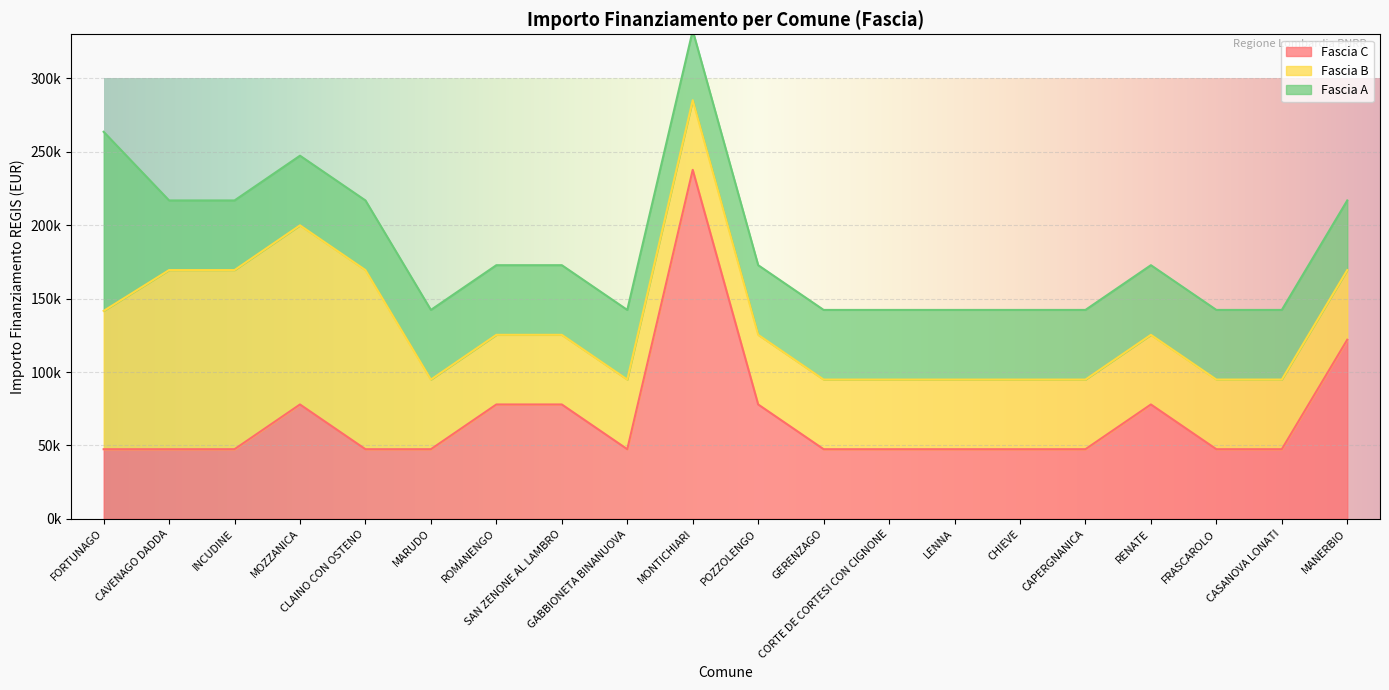

What is the label of the 20th point from the right?

FORTUNAGO